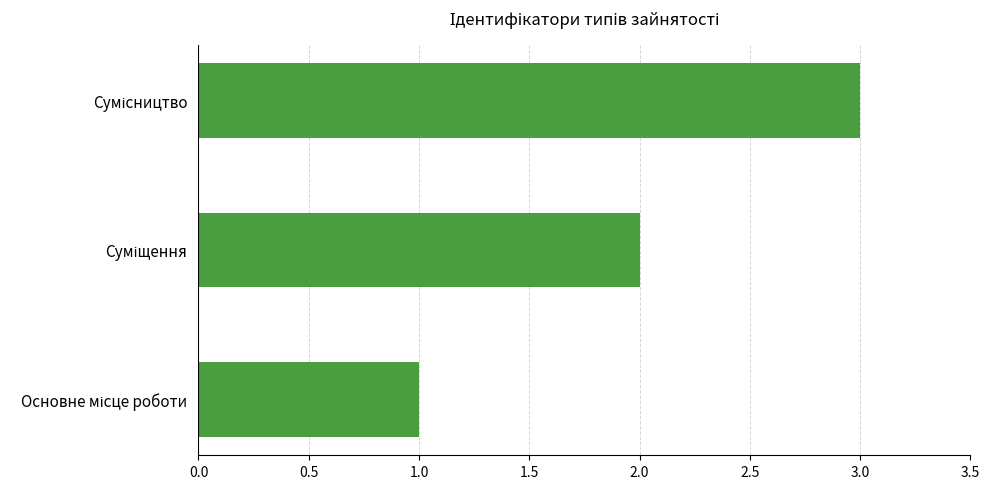

What is the sum of all values?

6